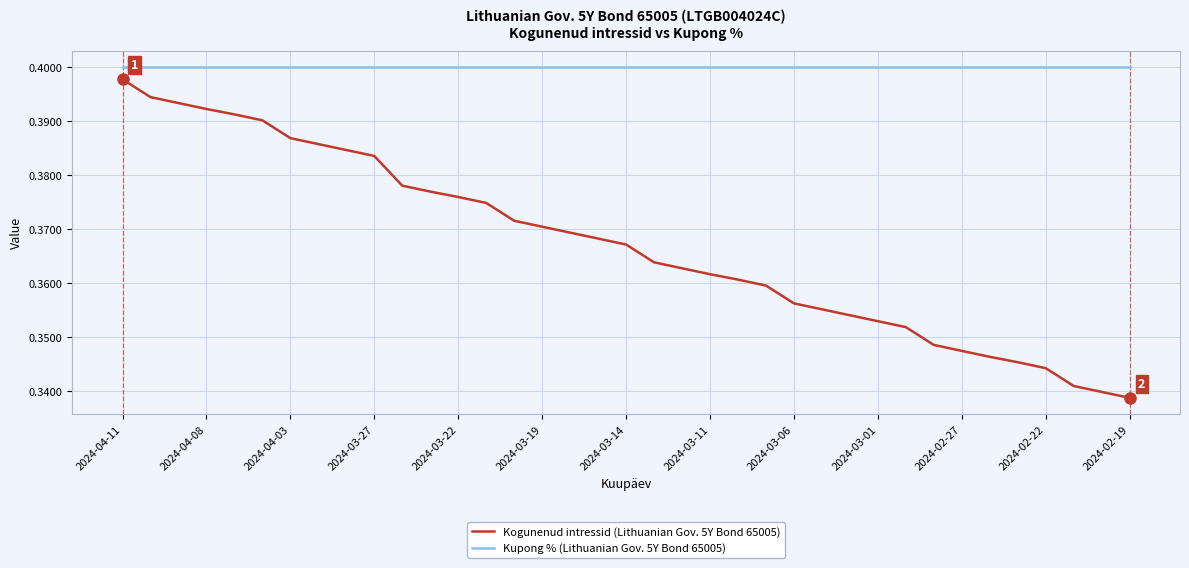

Which series has the largest total across all categories?

Kupong % (Lithuanian Gov. 5Y Bond 65005)